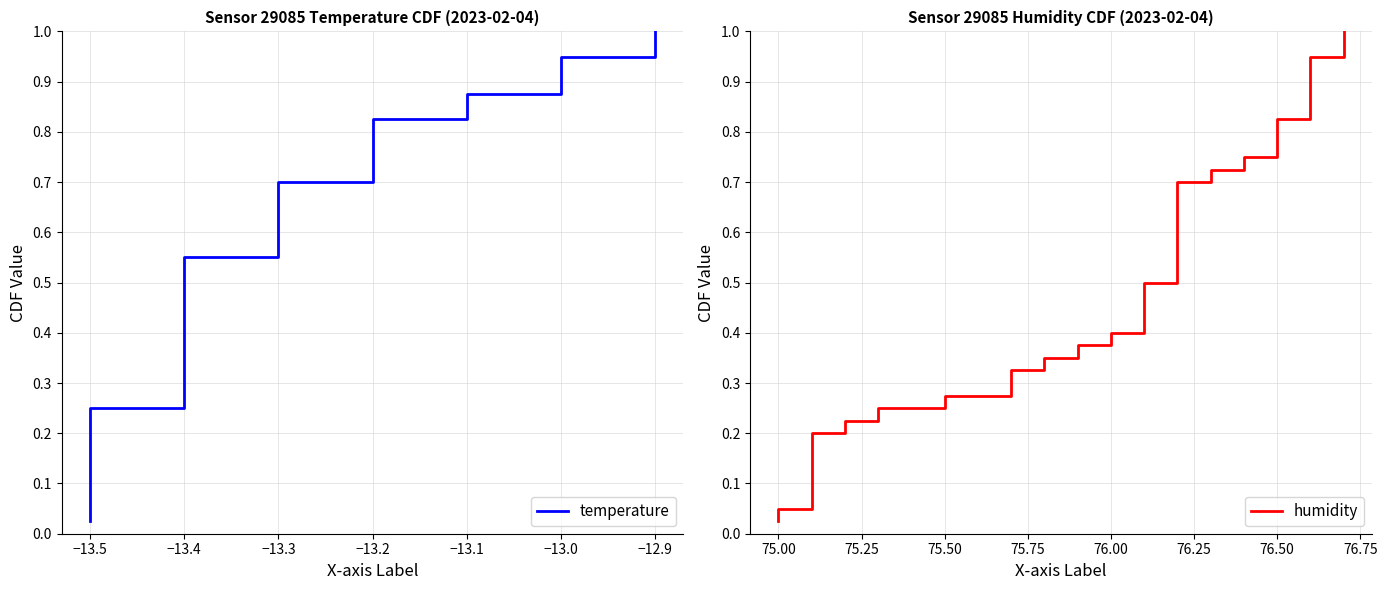

What is the difference between the maximum and minimum values in the humidity series?

1.0